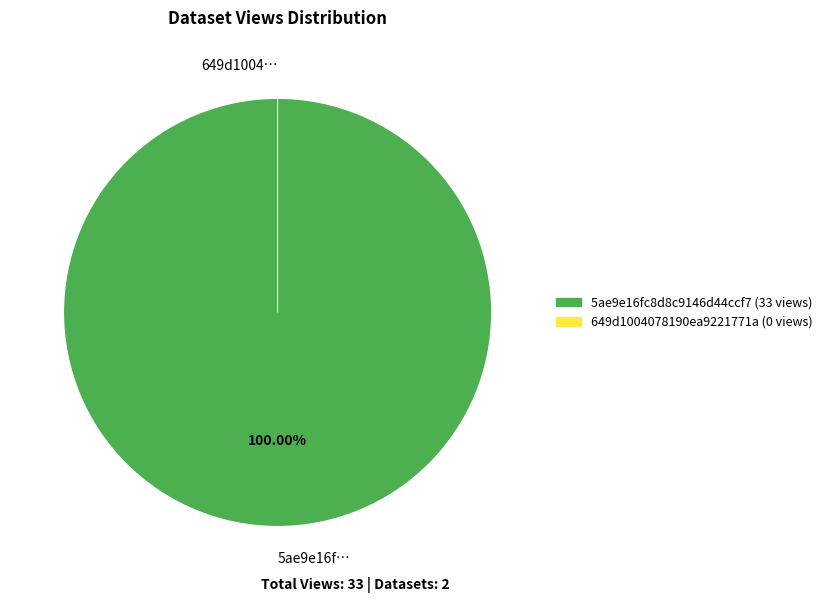

What is the total percentage of 5ae9e16fc8d8c9146d44ccf7 and 649d1004078190ea9221771a?

100.0%